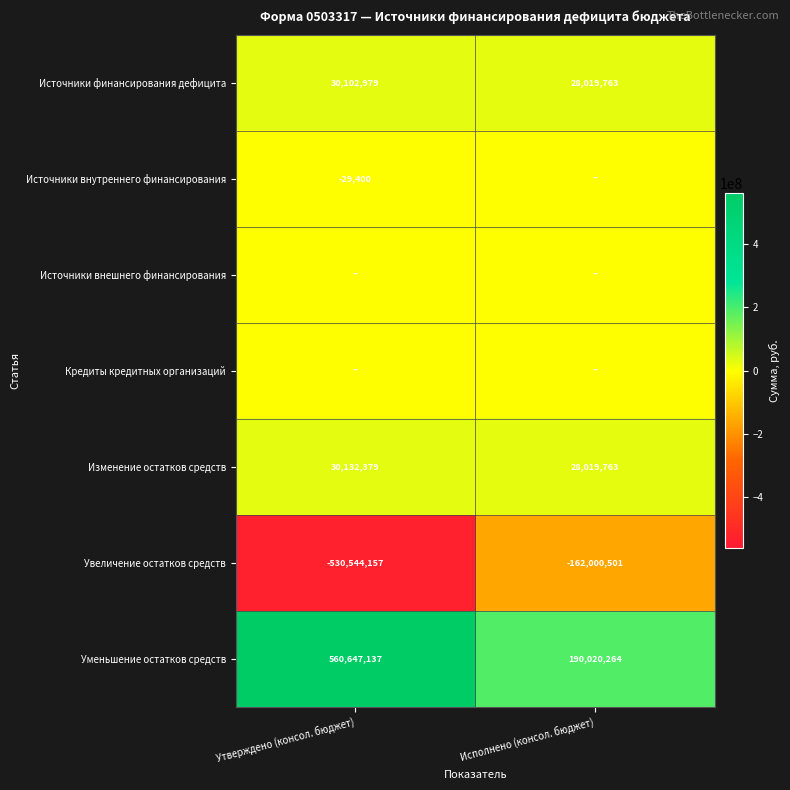

The value of Уменьшение остатков средств at Исполнено (консол. бюджет) is 314099720. True or false?

False